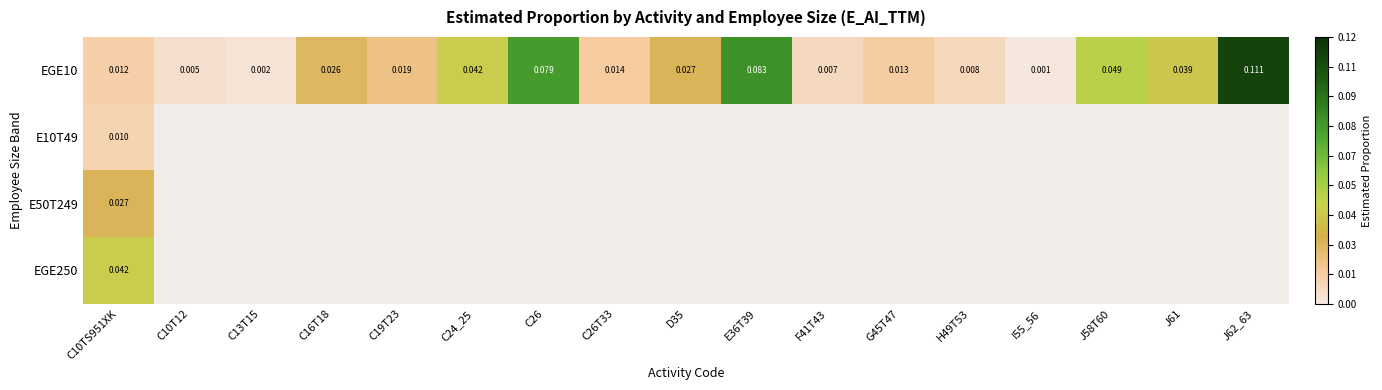

Rank the series by their maximum value, from lowest to highest.

E10T49, E50T249, EGE250, EGE10